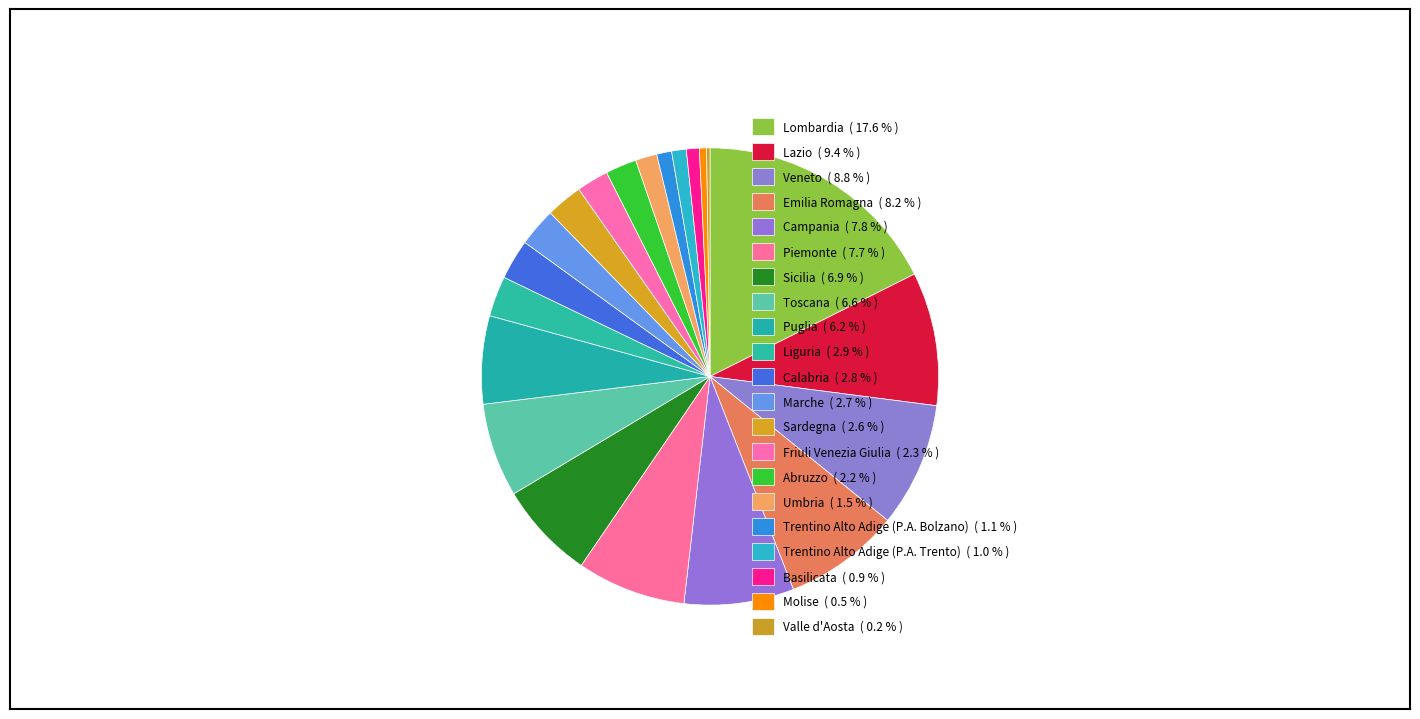

To the nearest percent, what is the average slice percentage?

5%